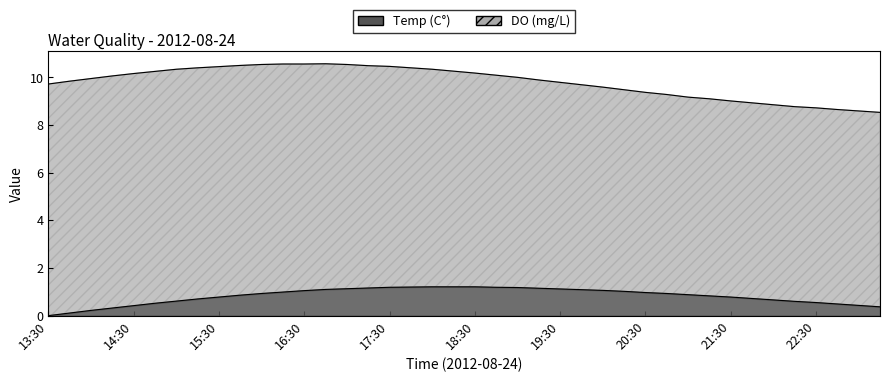

How many values exceed 0?

39